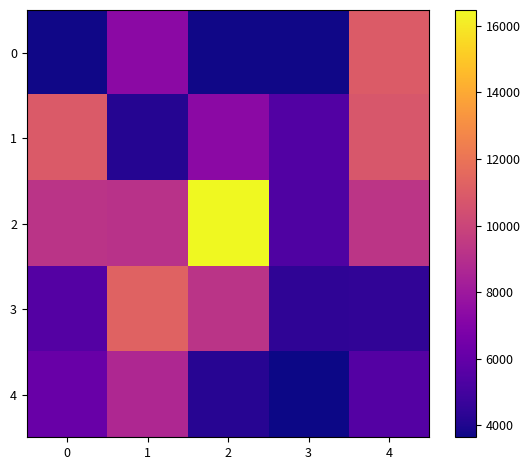

What is the difference between the highest and lowest values at 3?

1808.7